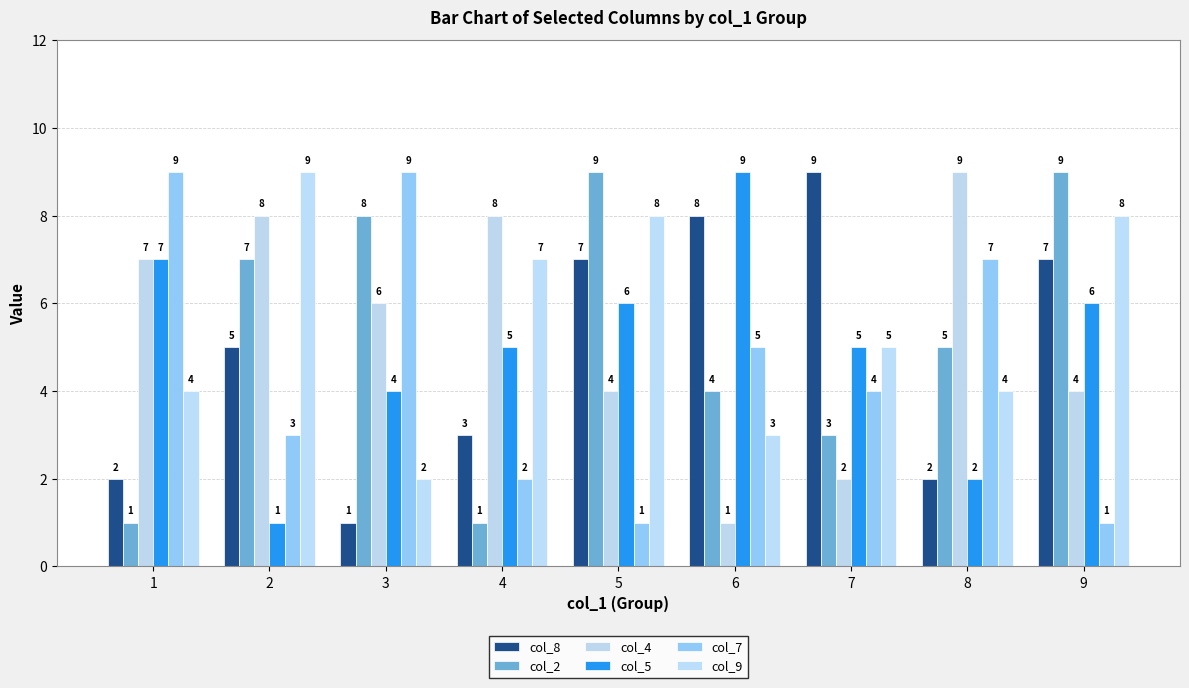

At how many categories does at least one series exceed 7?

9